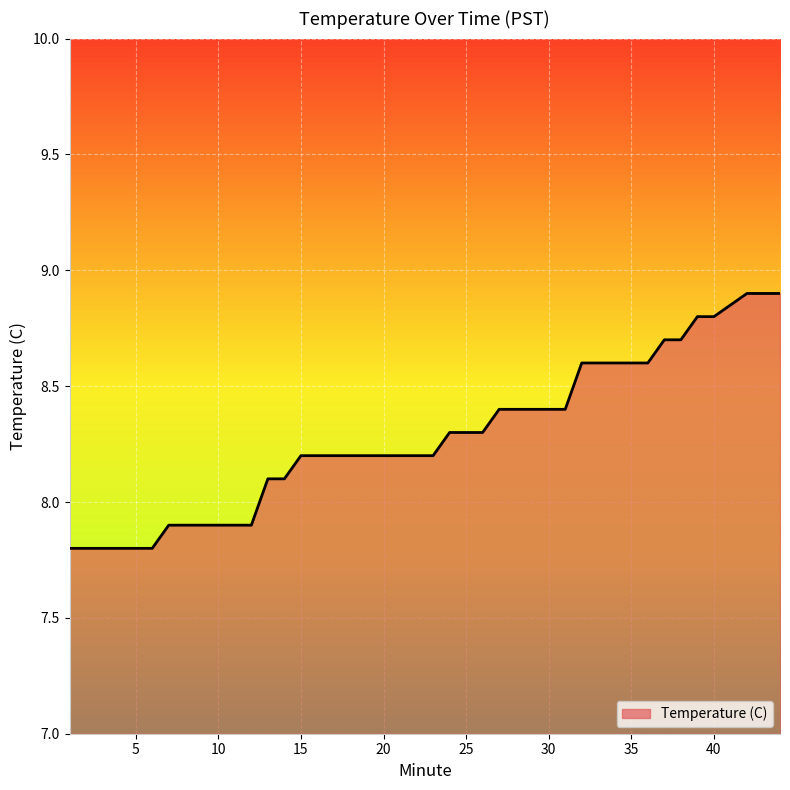

How many values exceed 8?

29